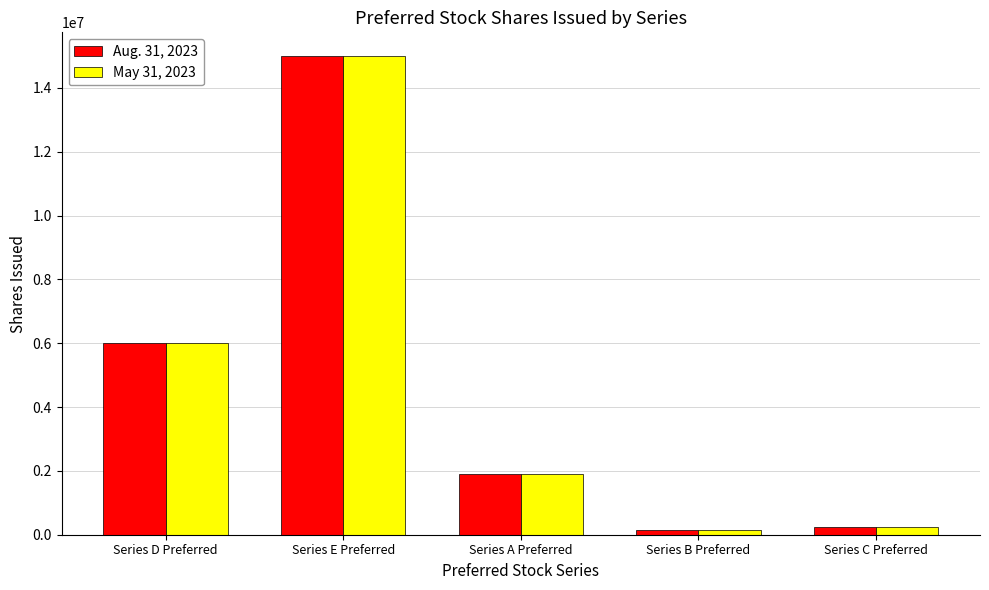

What are all the series names shown in the legend?

Aug. 31, 2023, May 31, 2023